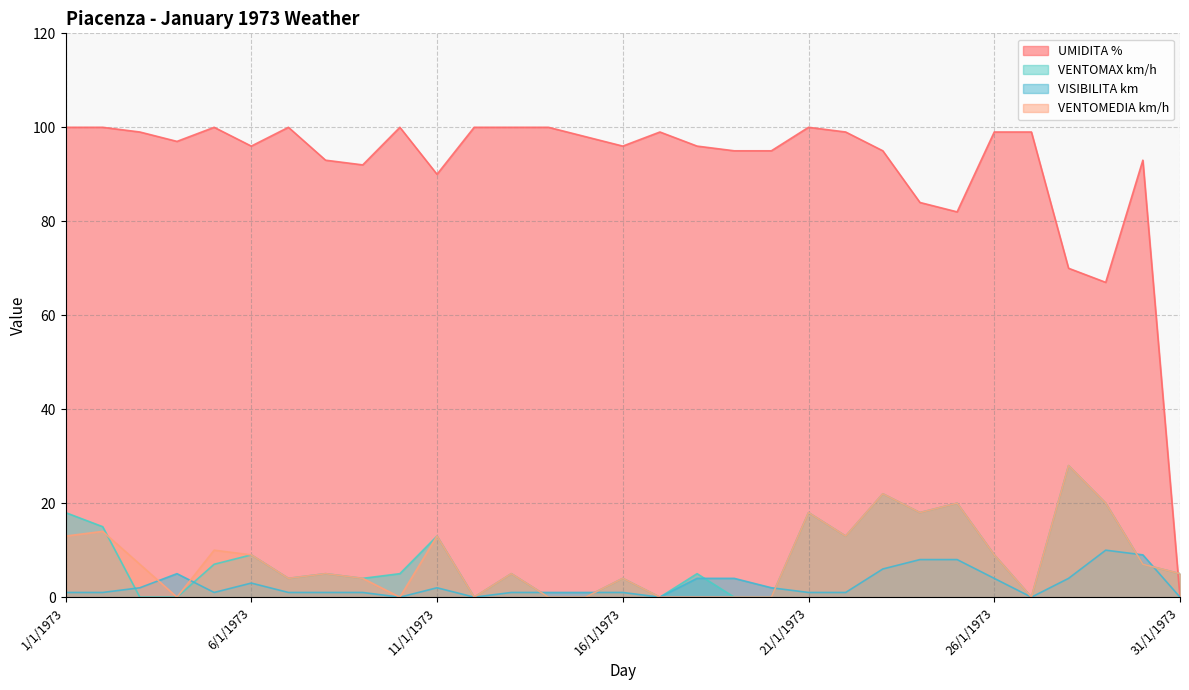

How many times do UMIDITA % and VENTOMAX km/h cross each other?

1